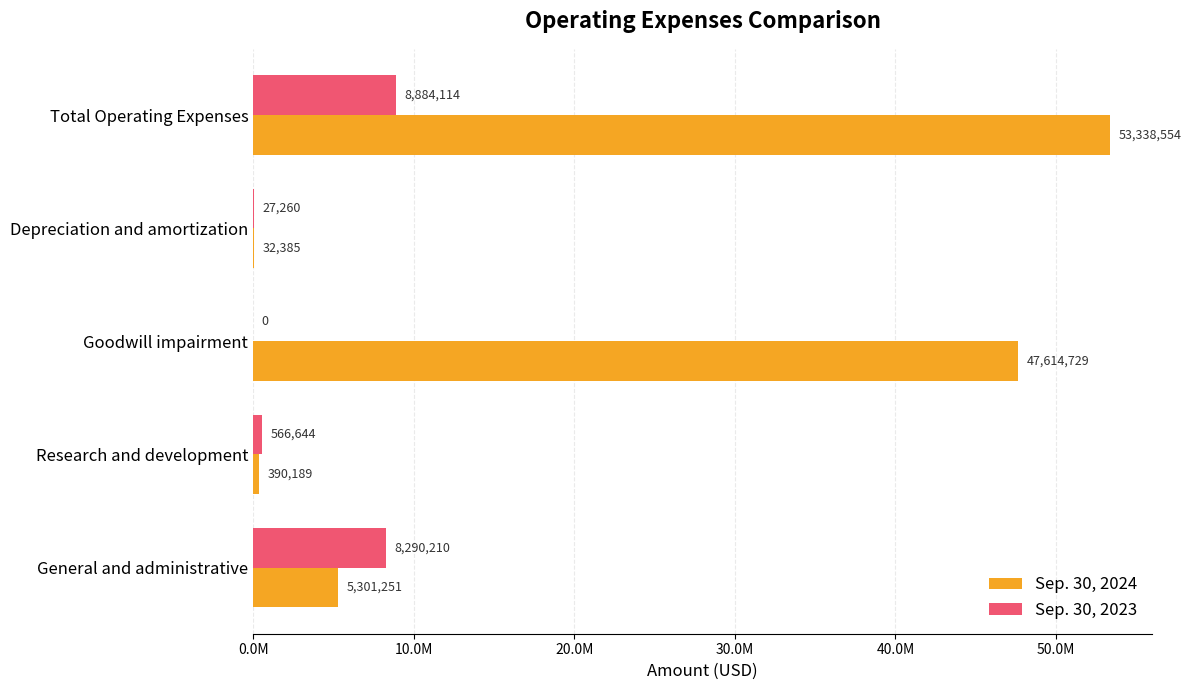

At which category does the chart reach its peak across all series?

Total Operating Expenses